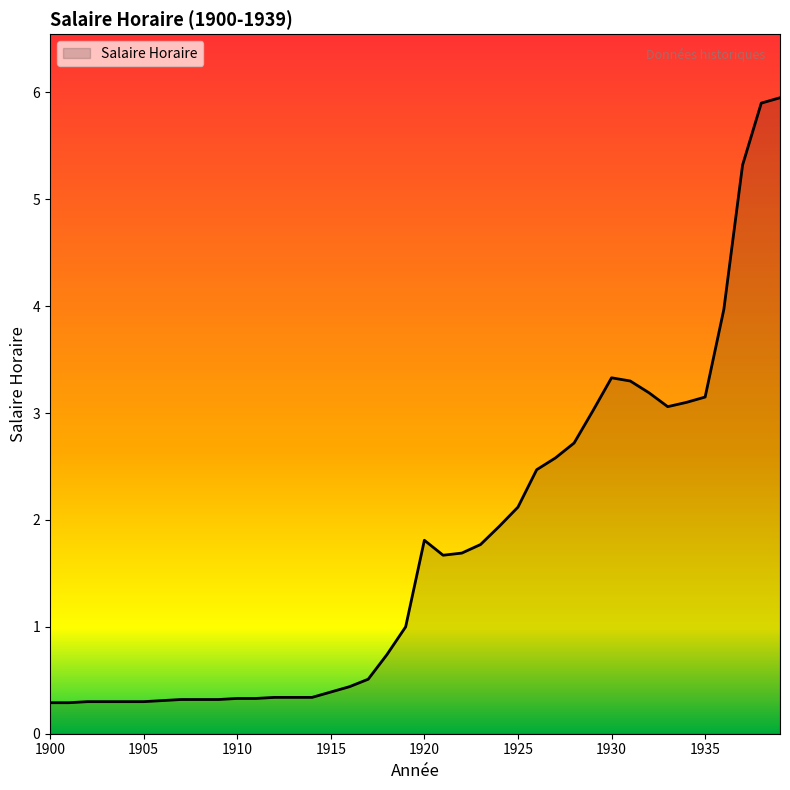

What is the difference between the maximum and minimum values?

5.7